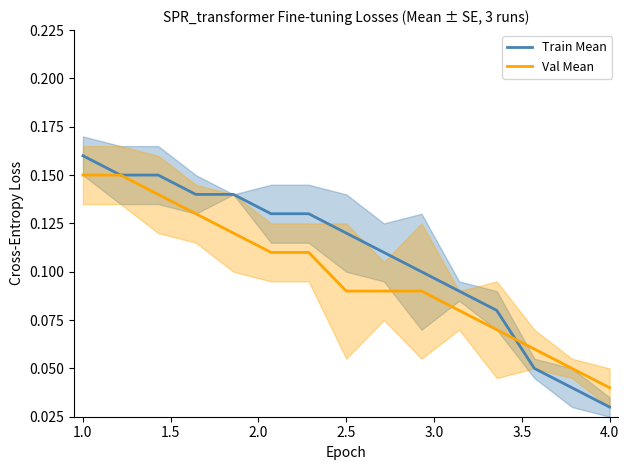

What are all the series names shown in the legend?

Train Mean, Val Mean